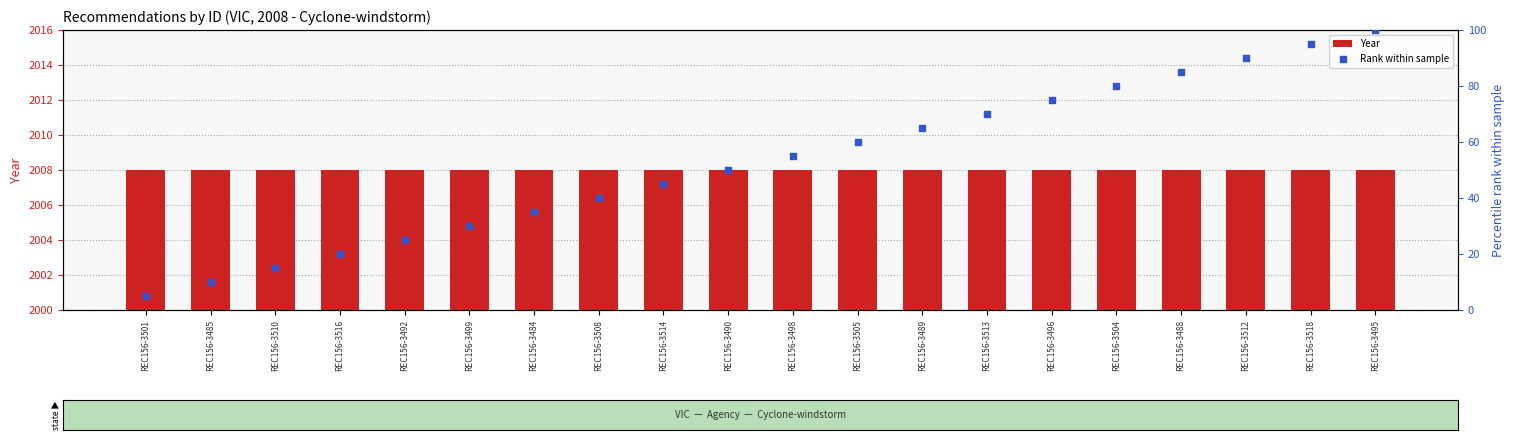

At which category is the sum across all series the highest?

REC156-3495